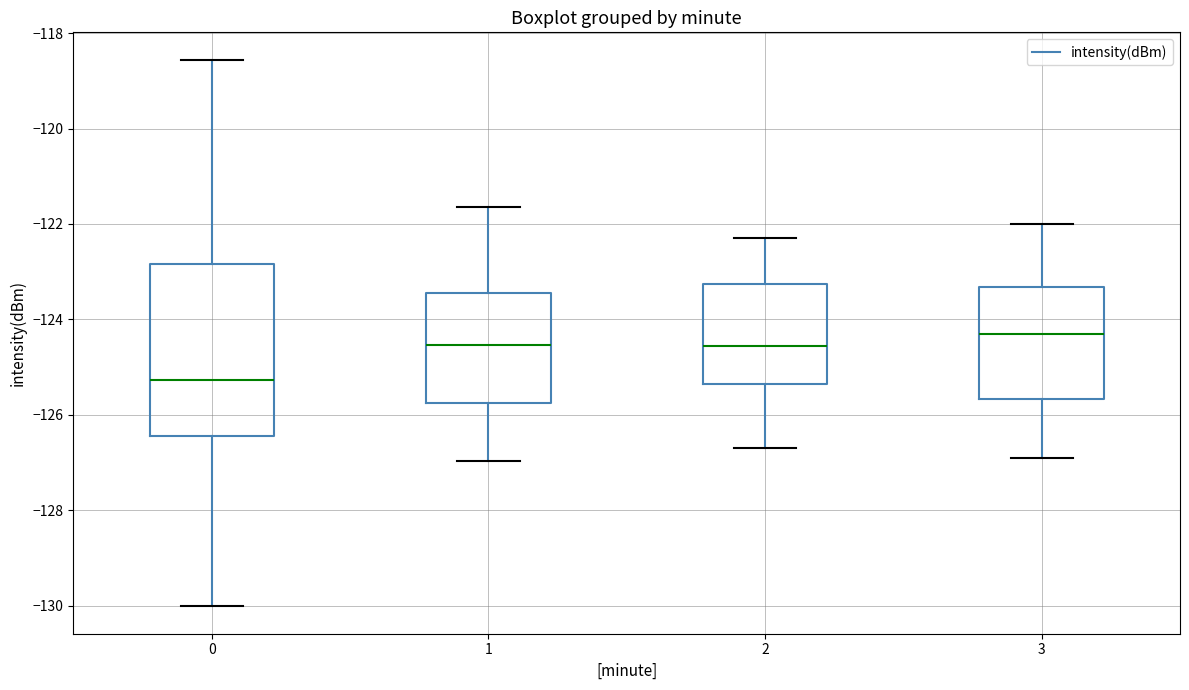

Where does the upper whisker of the box at x = 0 end on the y-axis? The values are not printed on the chart, so give them approximately, as read against the axis.

-118.6